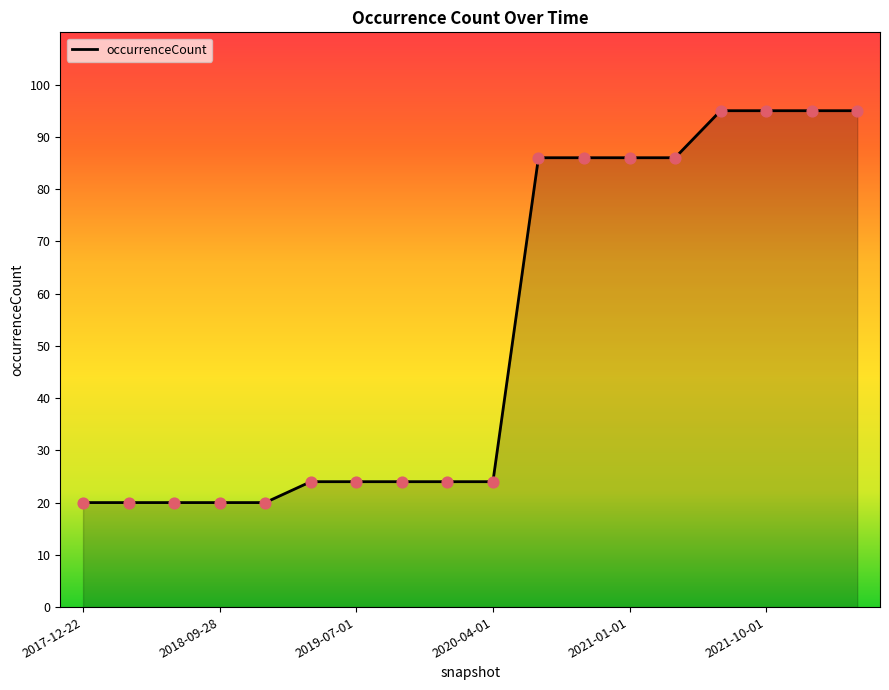

What is the difference between the maximum and minimum values?

75